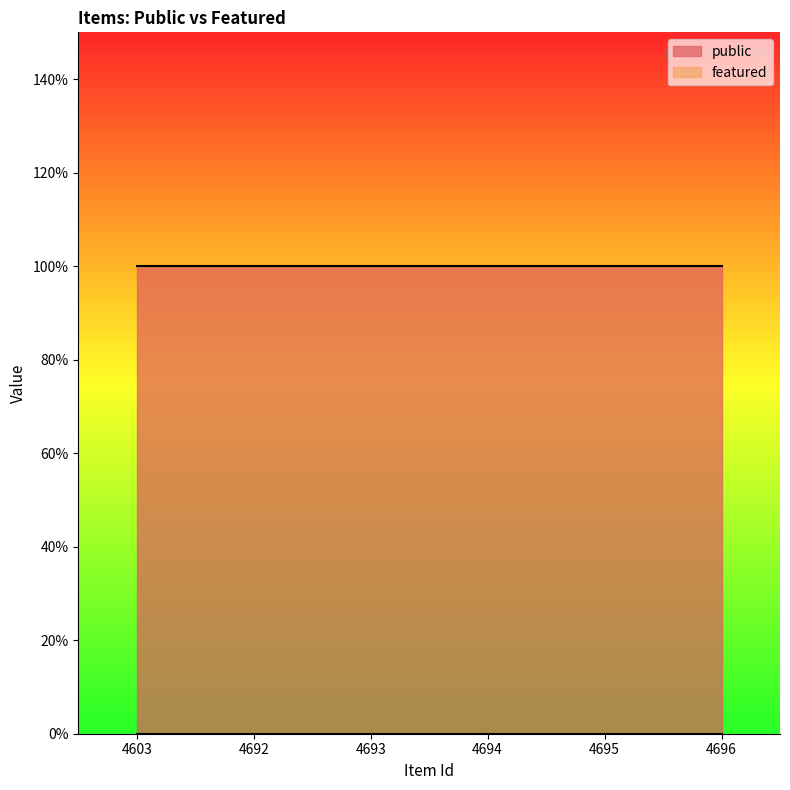

List the series in order of their overall mean, highest first.

public, featured